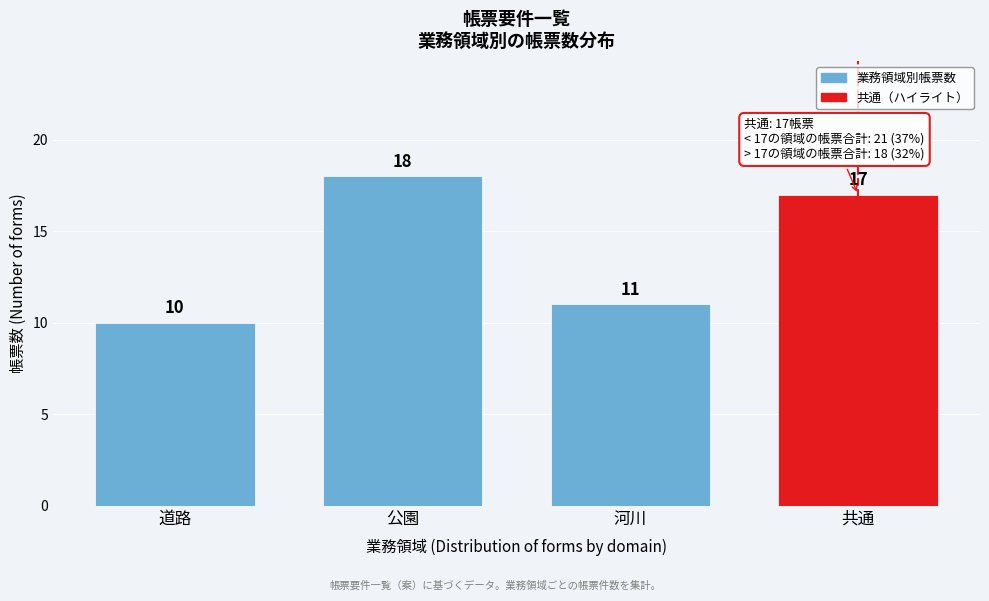

Reading left to right, list all the values displayed in this chart.

10	18	11	17